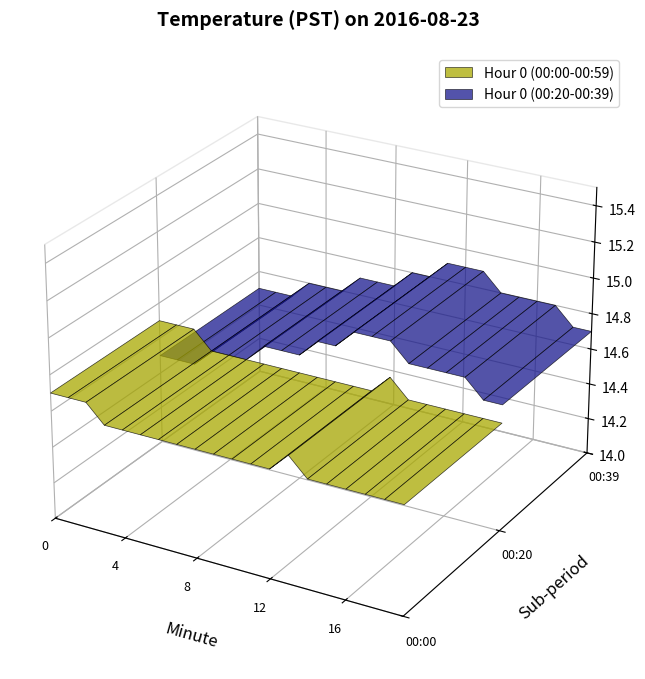

Reading left to right, list all the values displayed in this chart.

Hour 0 (00:00-00:59): 14.7	14.7	14.7	14.6	14.6	14.6	14.6	14.6	14.6	14.6	14.6	14.6	14.6	14.7	14.6	14.6	14.6	14.6	14.6	14.6
Hour 0 min 20-39: 14.5	14.5	14.5	14.6	14.6	14.6	14.7	14.7	14.7	14.8	14.8	14.9	14.9	14.9	14.8	14.8	14.8	14.8	14.7	14.7